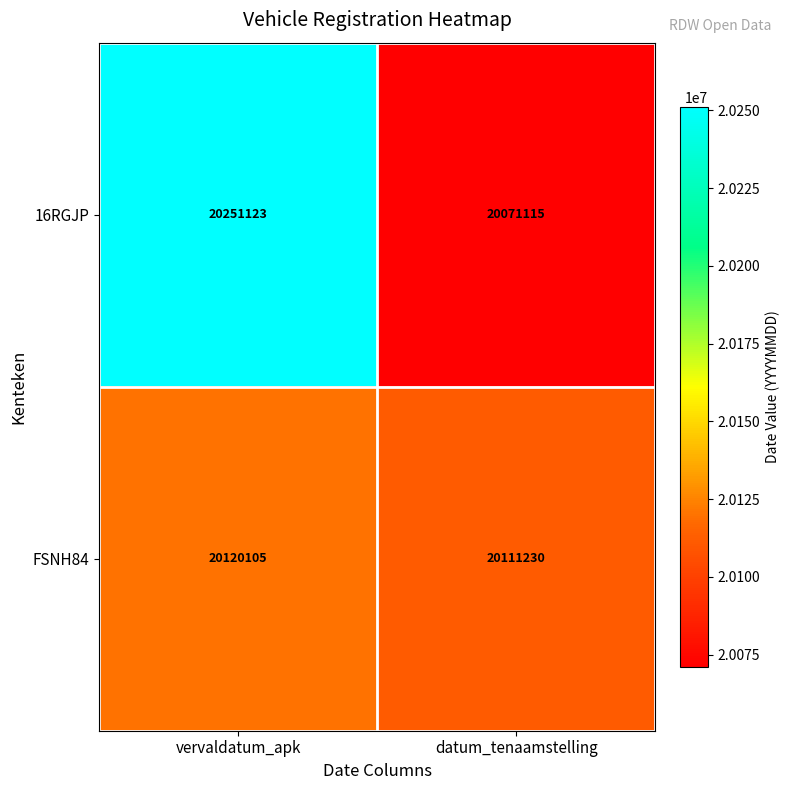

What value does the 16RGJP series have at datum_tenaamstelling, to the nearest 100?

20071100